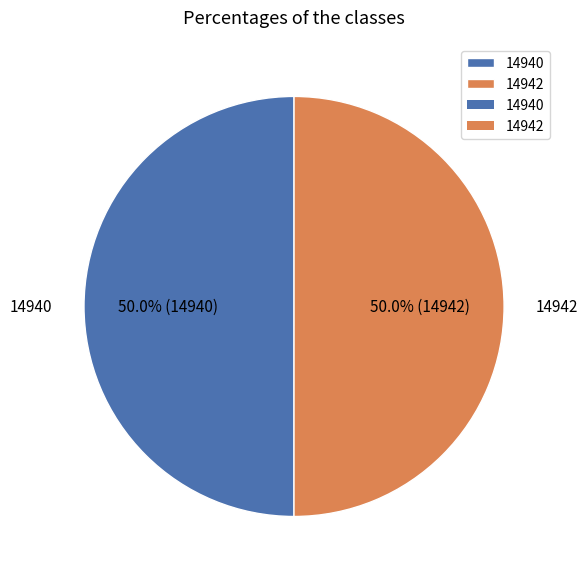

What is the total percentage of 14942 and 14940?

100.0%